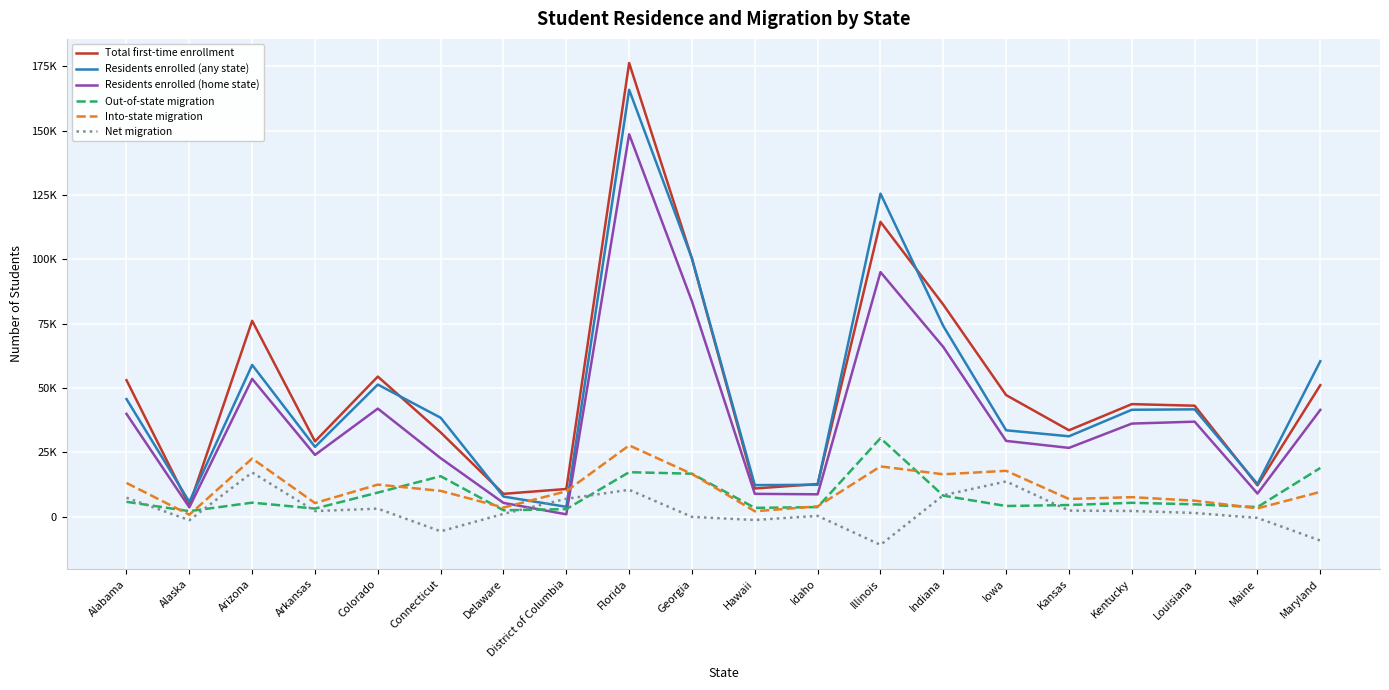

True or false: Residents enrolled (home state) and Out-of-state migration cross at least once.

True